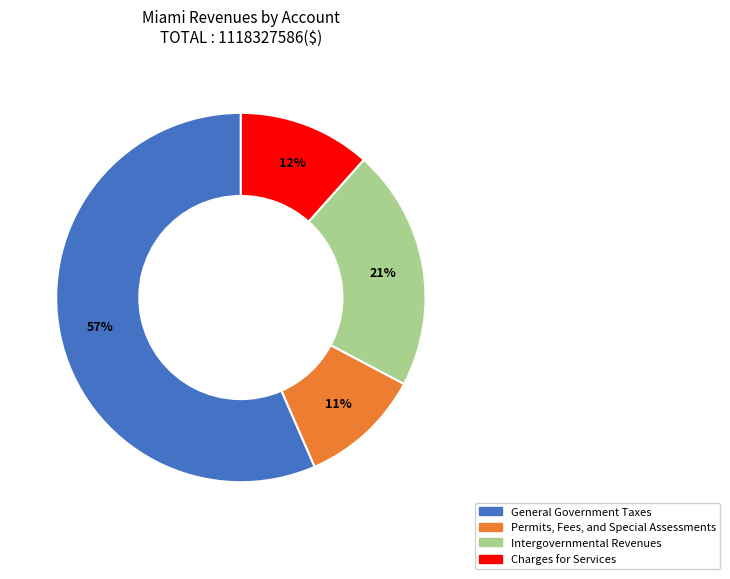

How many slices are in this pie chart?

4